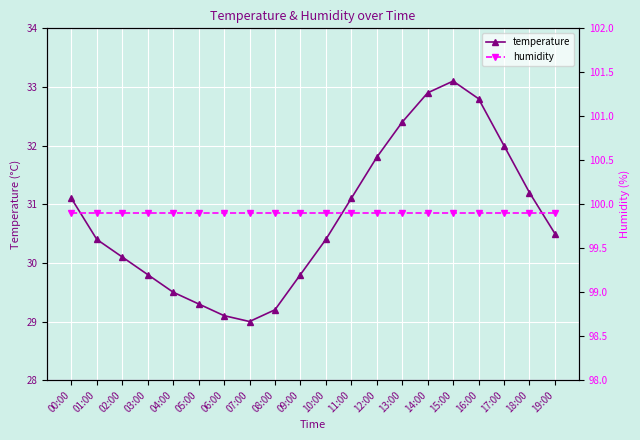

Reading right to left, what are all the values shown in this chart?

temperature: 30.5	31.2	32.0	32.8	33.1	32.9	32.4	31.8	31.1	30.4	29.8	29.2	29.0	29.1	29.3	29.5	29.8	30.1	30.4	31.1
humidity: 99.9	99.9	99.9	99.9	99.9	99.9	99.9	99.9	99.9	99.9	99.9	99.9	99.9	99.9	99.9	99.9	99.9	99.9	99.9	99.9